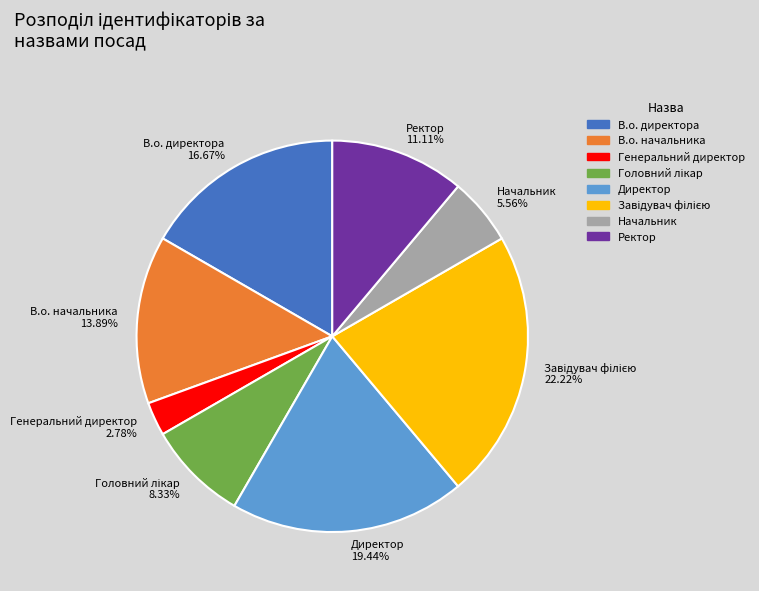

Between Директор and В.о. начальника, which is larger?

Директор